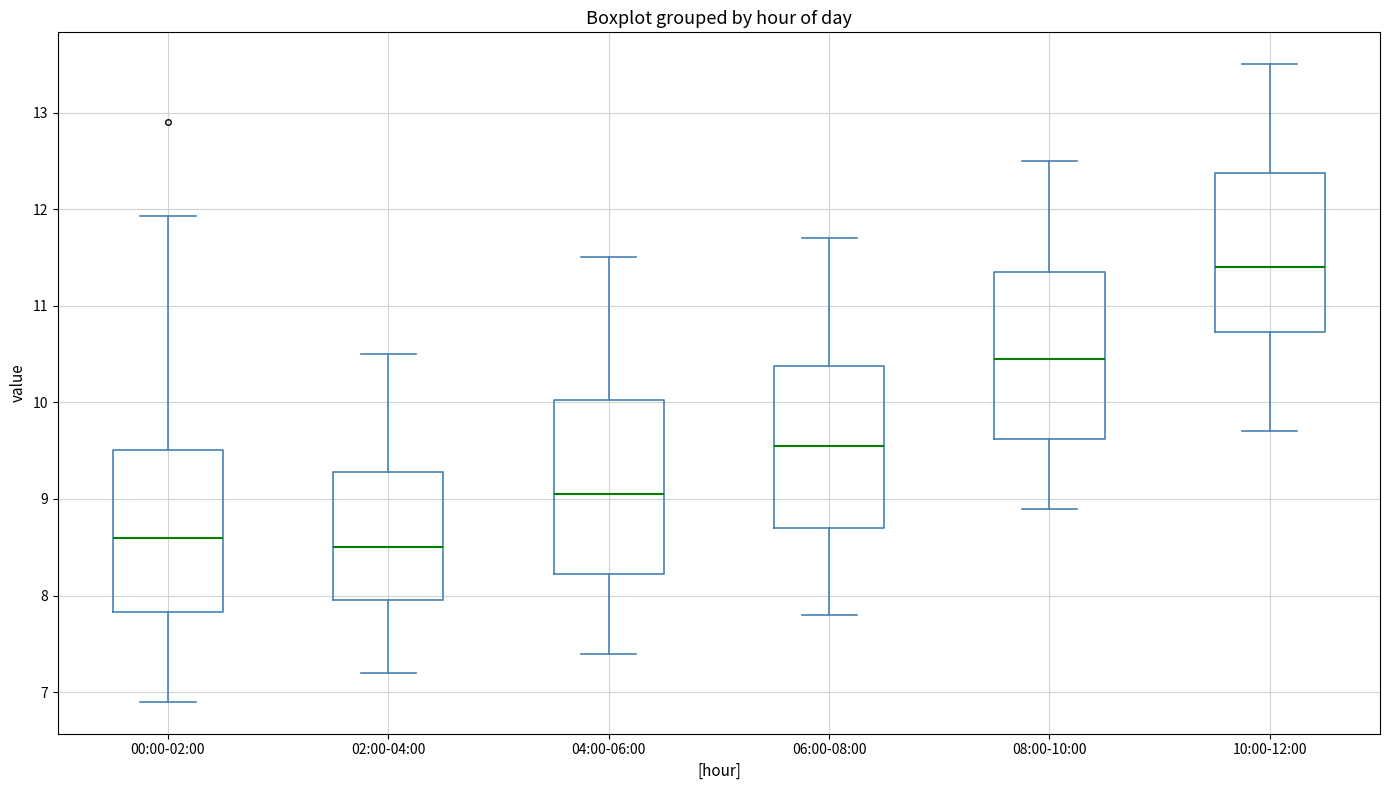

Where does the upper whisker of the box for 10:00-12:00 end on the y-axis? The values are not printed on the chart, so give them approximately, as read against the axis.

13.5